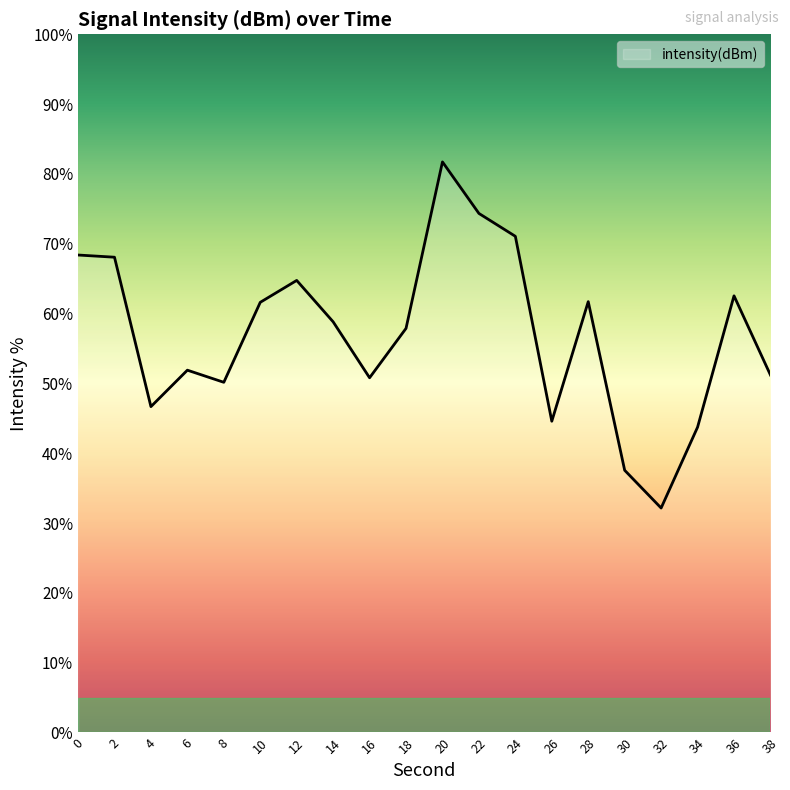

Is it true that the value at 22 is 74.3?

True